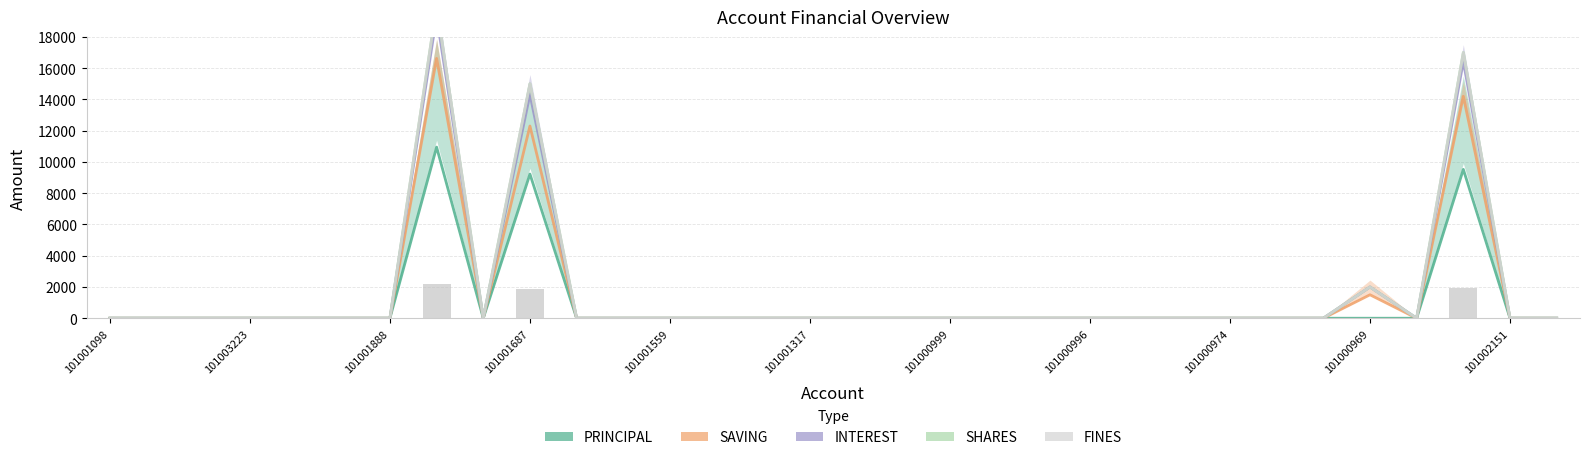

What is the label of the 20th bar from the left?

101000998